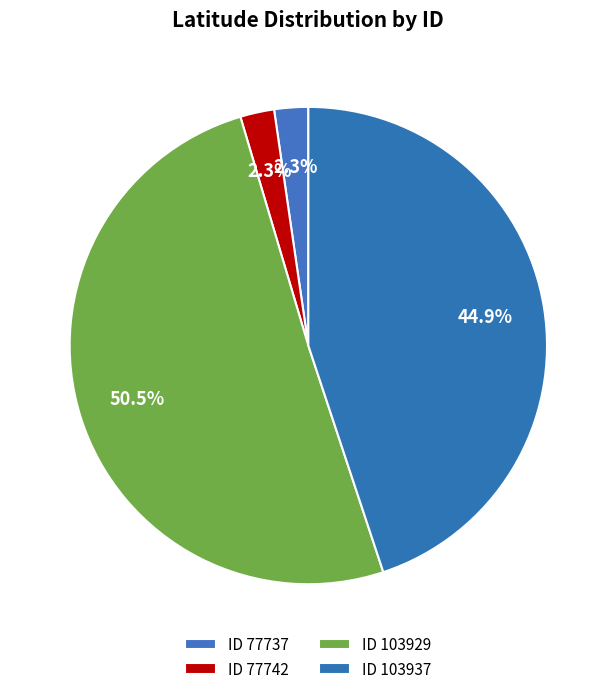

Count the number of slices in the pie.

4